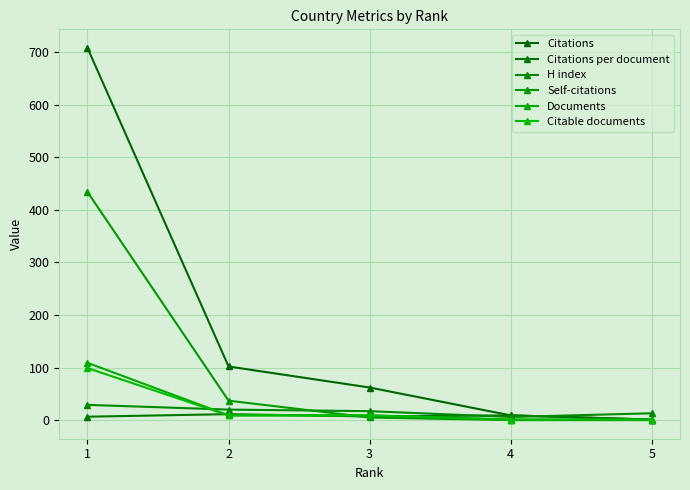

At which category is the sum across all series the highest?

1